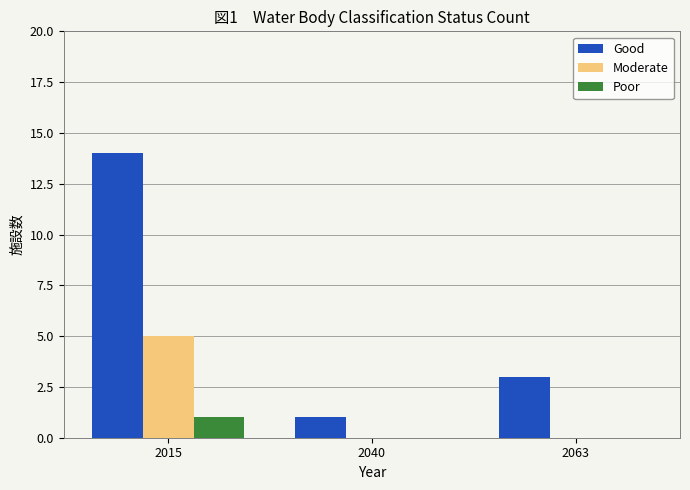

Count the number of categories in the chart.

3